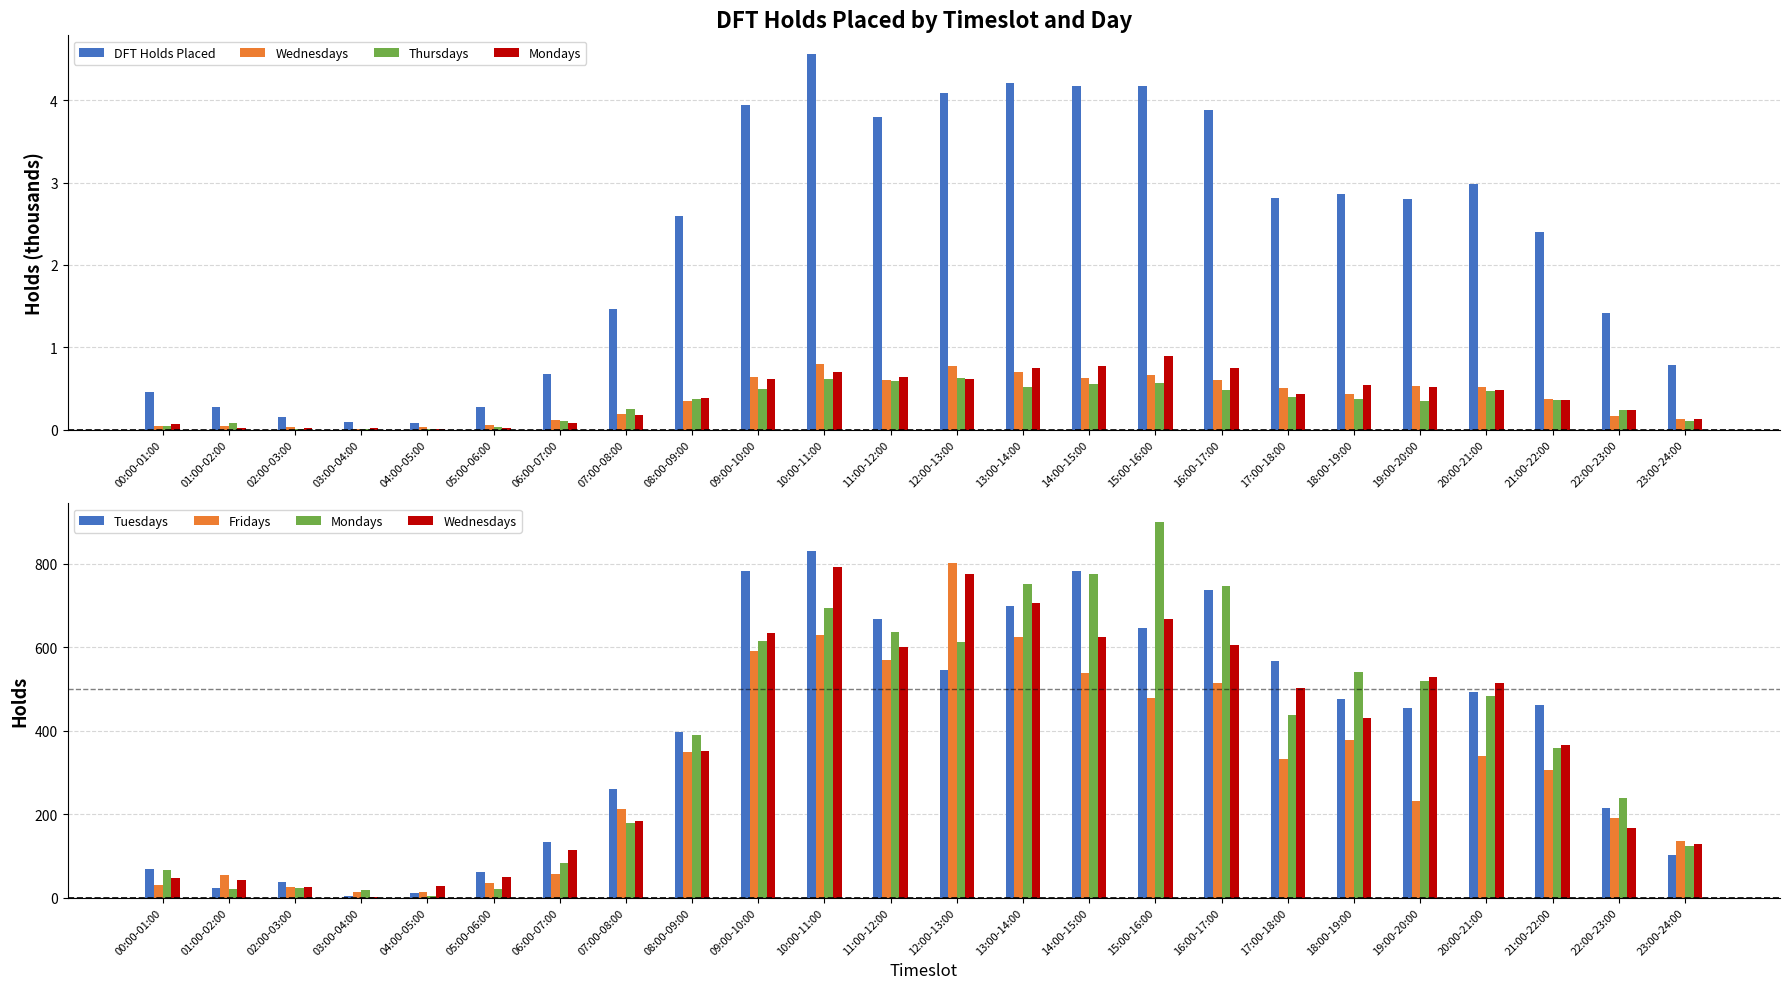

At which label does Wednesdays reach its minimum?

03:00-04:00